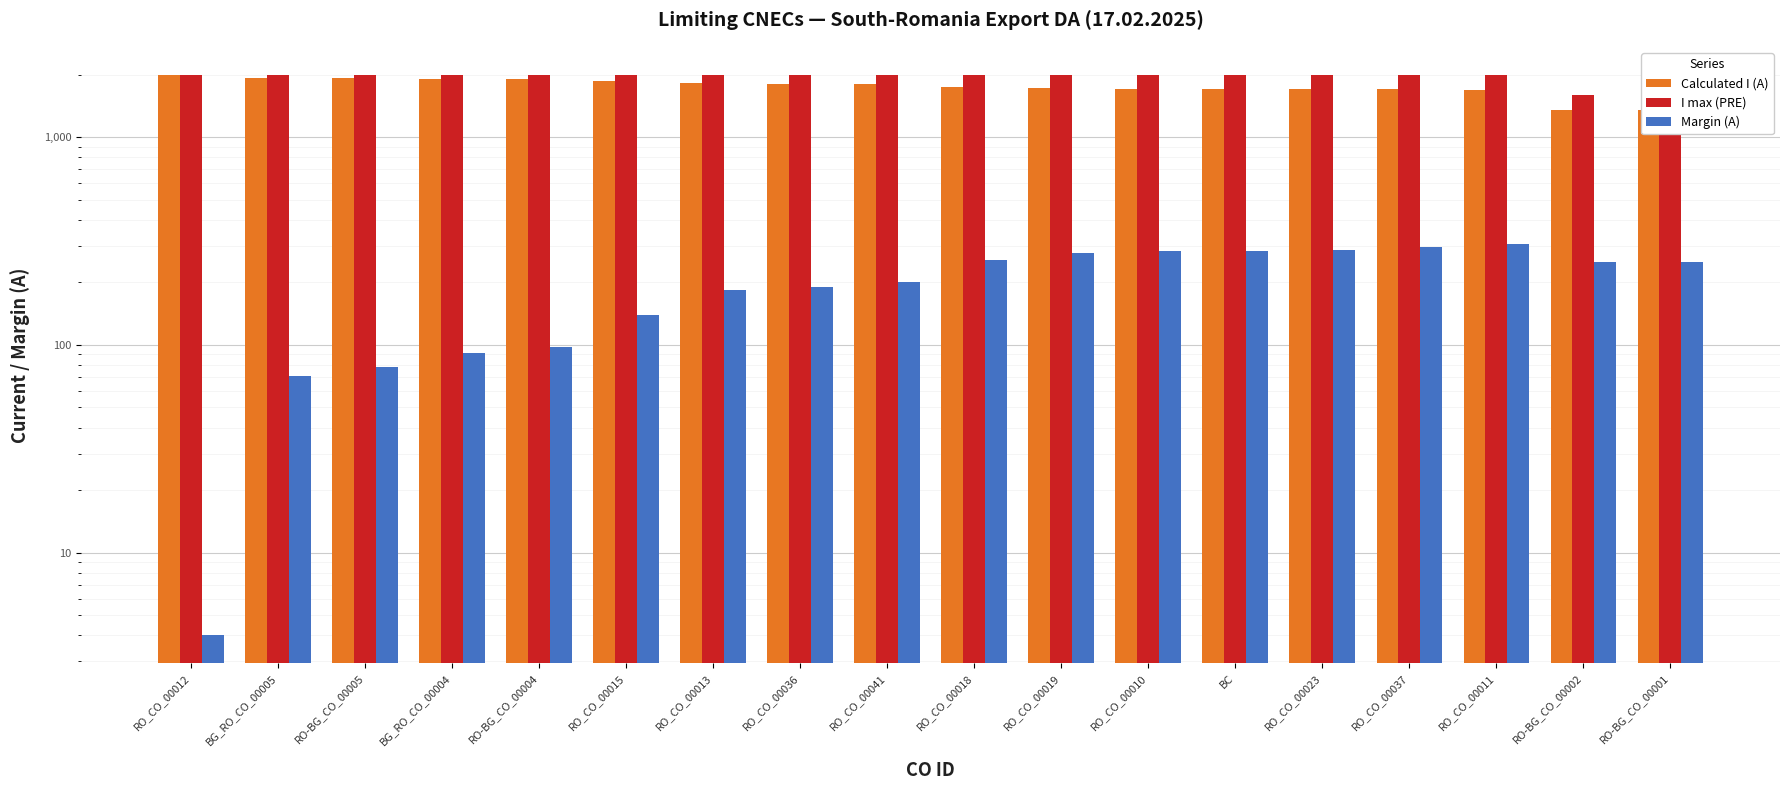

True or false: Margin (A) has a value of 78 at RO-BG_CO_00005.

True